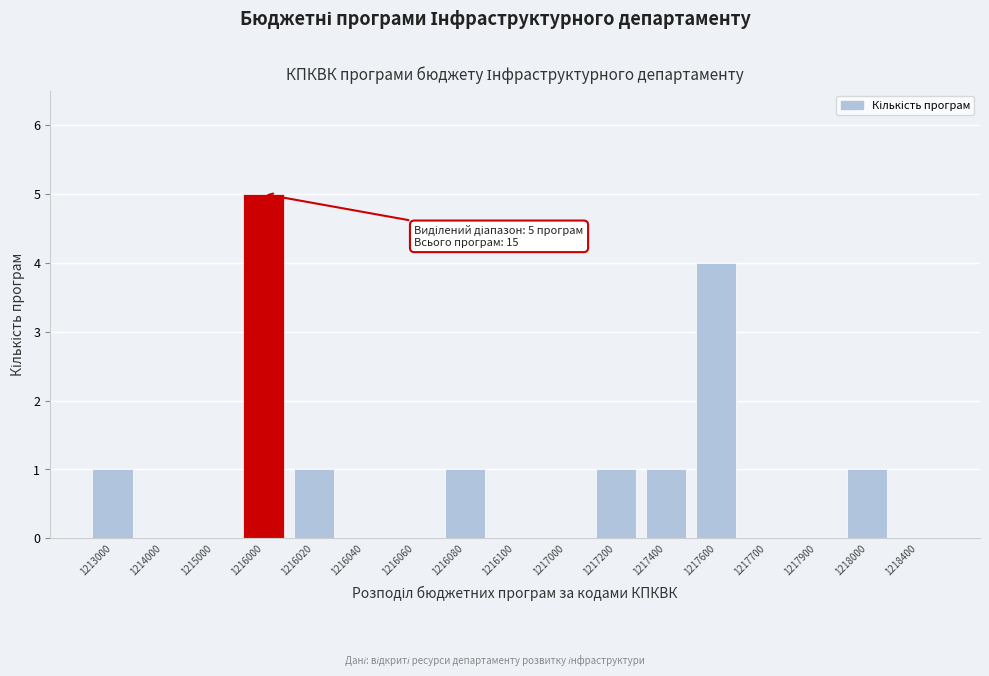

Reading right to left, extract all data points from this chart.

1218400=0	1218000=1	1217900=0	1217700=0	1217600=4	1217400=1	1217200=1	1217000=0	1216100=0	1216080=1	1216060=0	1216040=0	1216020=1	1216000=5	1215000=0	1214000=0	1213000=1